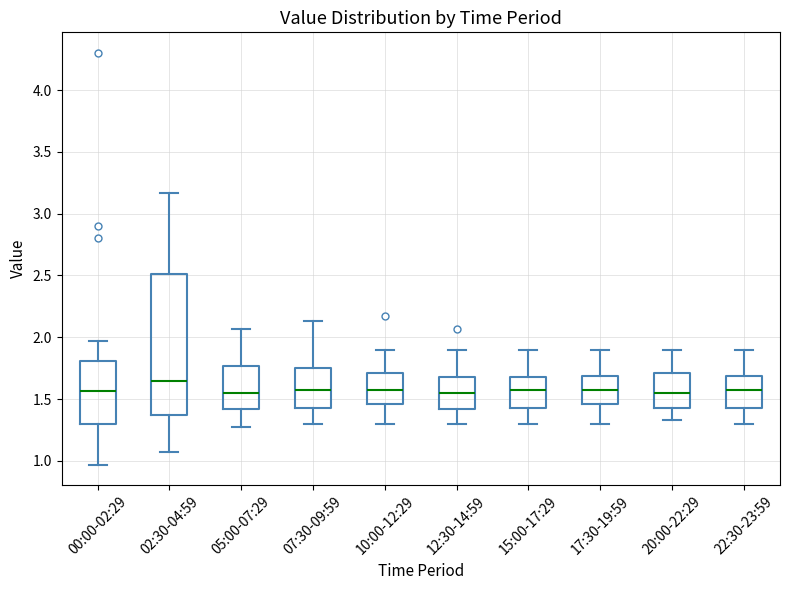

Reading left to right, read every box against the y-axis: the position of its median line, the range the box covers, and the ends of its whiskers. The values are not printed on the chart, so give them approximately, as read against the axis.

00:00-02:29: median 1.55, box 1.30 to 1.80, whiskers 0.95 to 1.95
02:30-04:59: median 1.65, box 1.35 to 2.50, whiskers 1.05 to 3.15
05:00-07:29: median 1.55, box 1.40 to 1.75, whiskers 1.25 to 2.05
07:30-09:59: median 1.55, box 1.45 to 1.75, whiskers 1.30 to 2.15
10:00-12:29: median 1.55, box 1.45 to 1.70, whiskers 1.30 to 1.90
12:30-14:59: median 1.55, box 1.40 to 1.70, whiskers 1.30 to 1.90
15:00-17:29: median 1.55, box 1.45 to 1.70, whiskers 1.30 to 1.90
17:30-19:59: median 1.55, box 1.45 to 1.70, whiskers 1.30 to 1.90
20:00-22:29: median 1.55, box 1.45 to 1.70, whiskers 1.35 to 1.90
22:30-23:59: median 1.55, box 1.45 to 1.70, whiskers 1.30 to 1.90